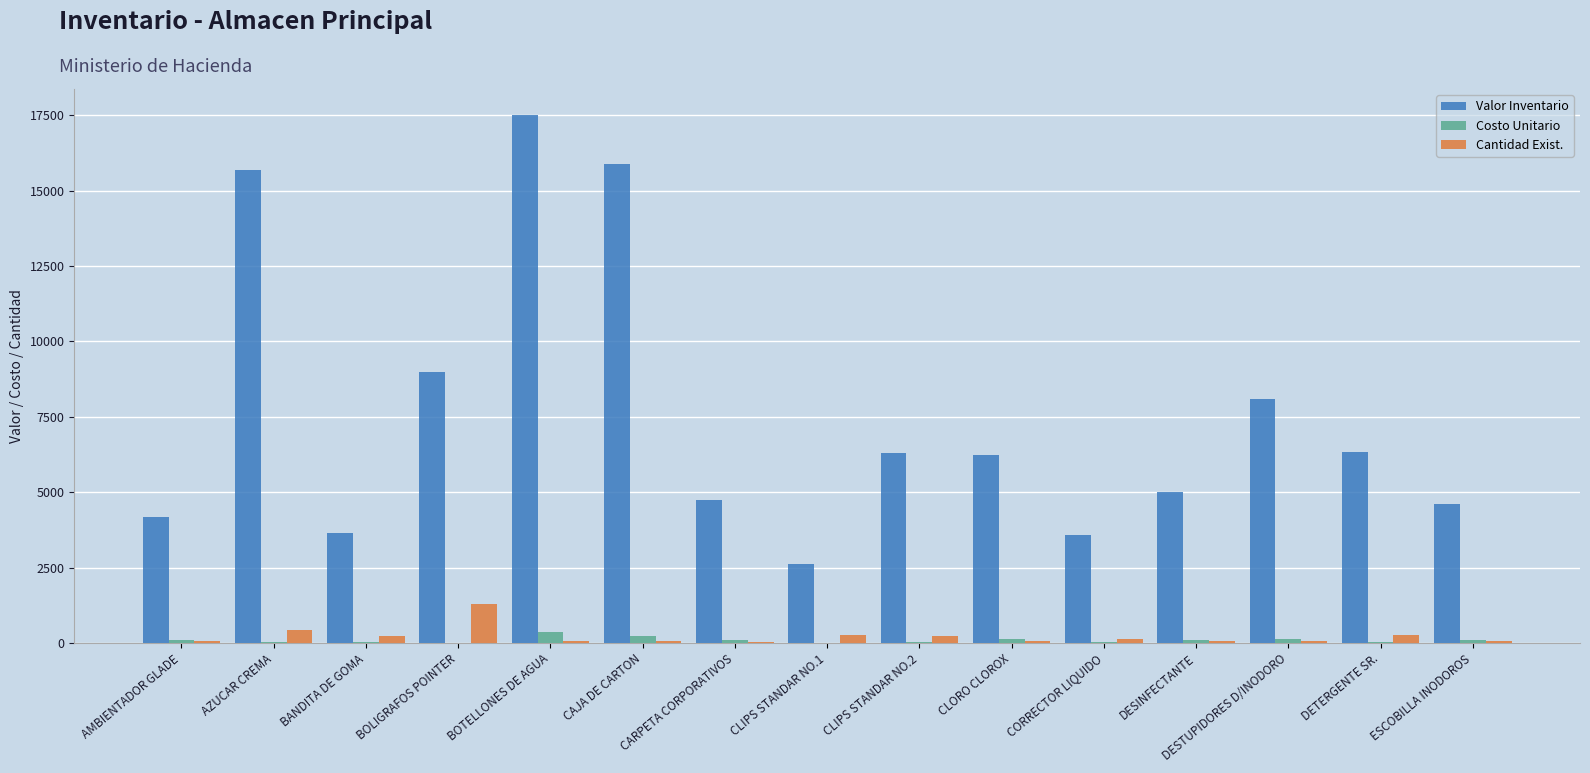

Between CARPETA CORPORATIVOS and CLIPS STANDAR NO.1, which series saw the biggest shift?

Valor Inventario